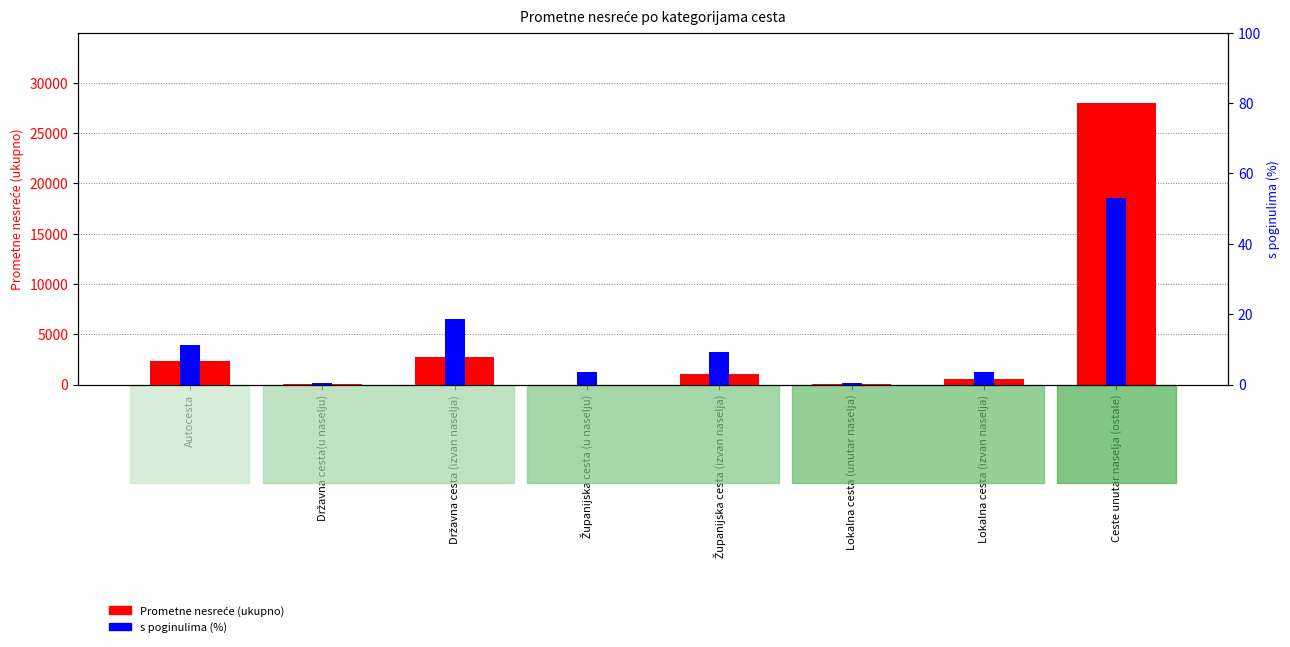

At Lokalna cesta (unutar naselja), list the series in order from smallest to largest.

s poginulima (%), Prometne nesreće (ukupno)